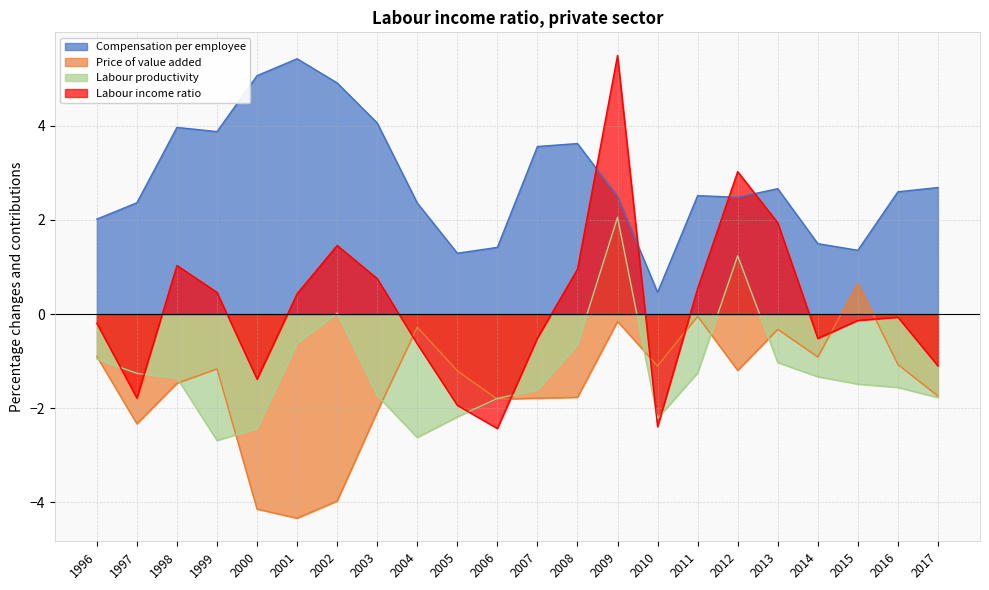

At how many categories does at least one series exceed 4?

5